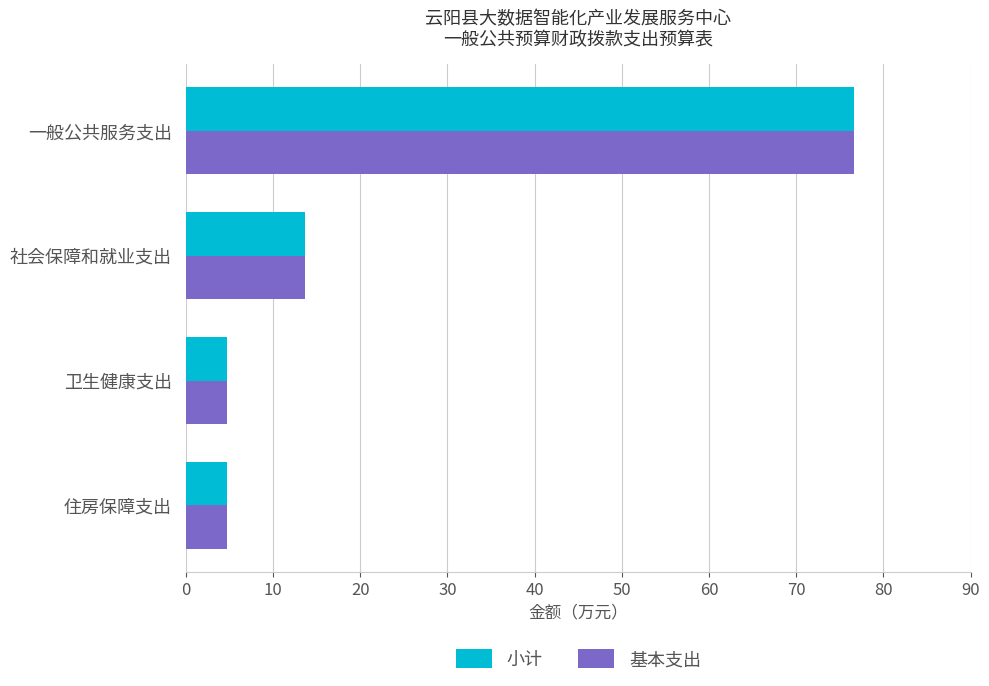

The 小计 series shows 19.4 at 社会保障和就业支出. True or false?

False